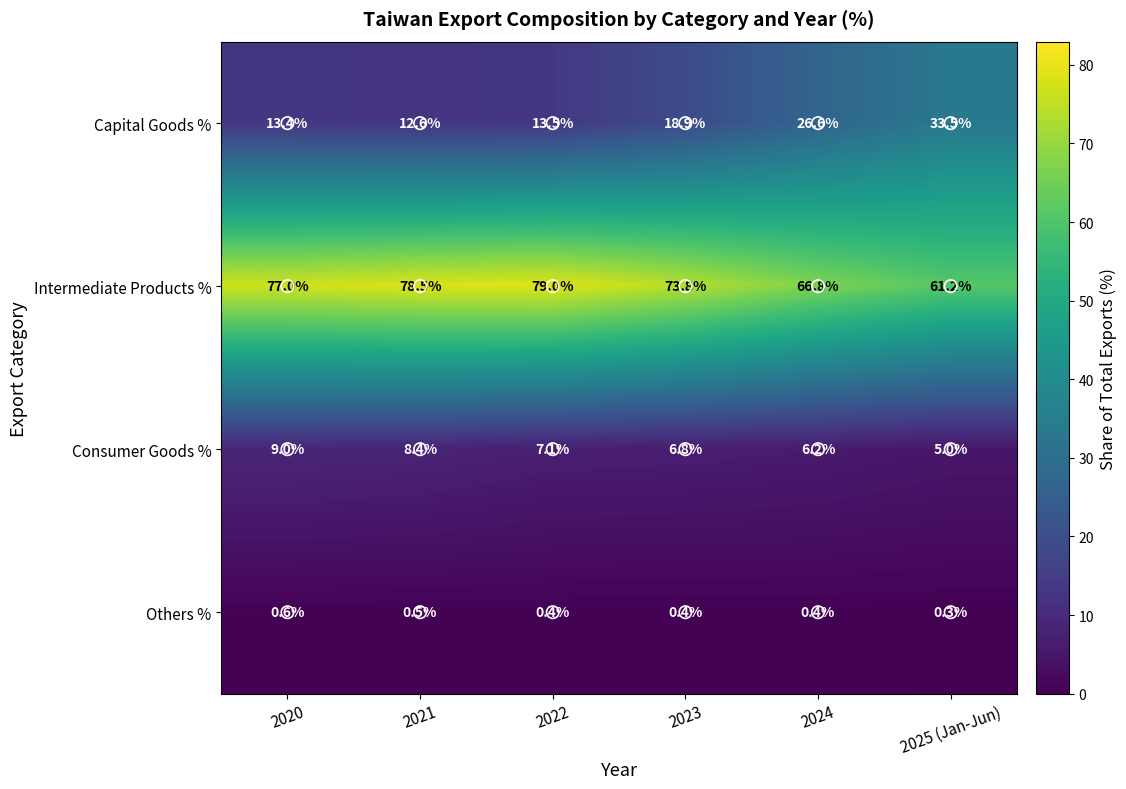

What is the difference between the highest and lowest values at 2024?

66.4